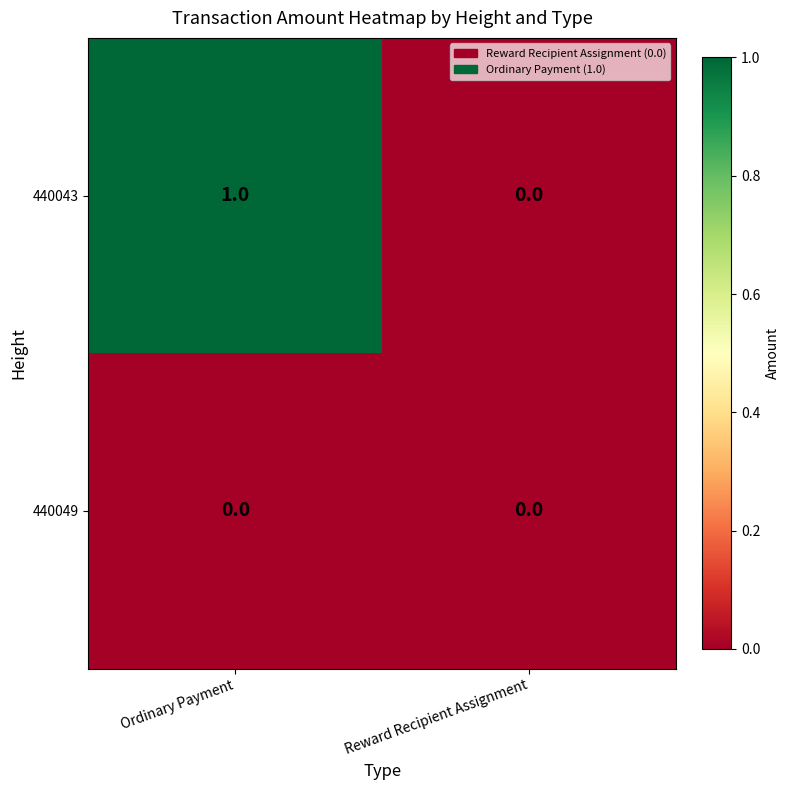

At which category is the sum across all series the highest?

Ordinary Payment